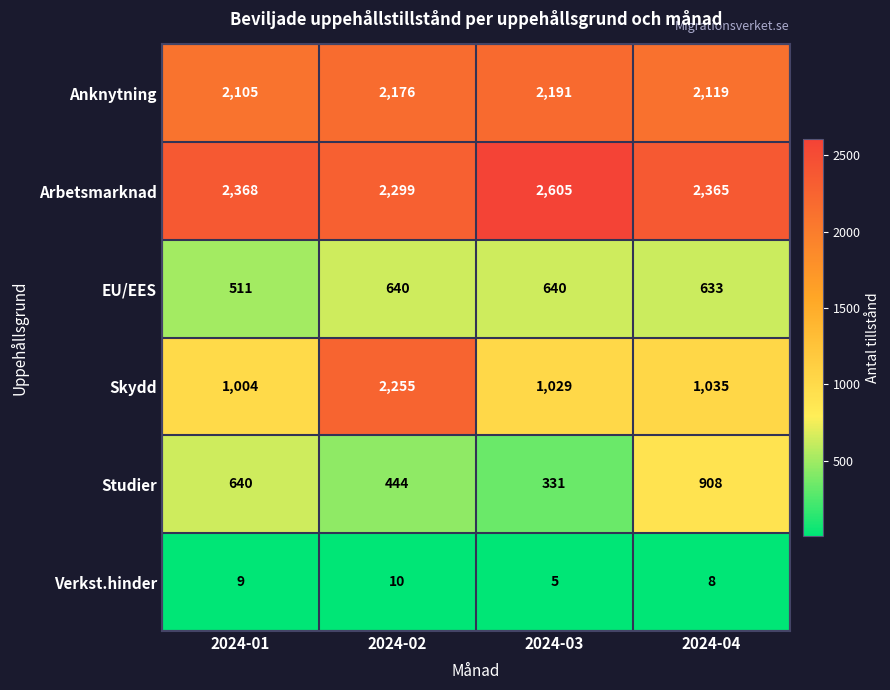

How many data points in EU/EES are less than 640?

2